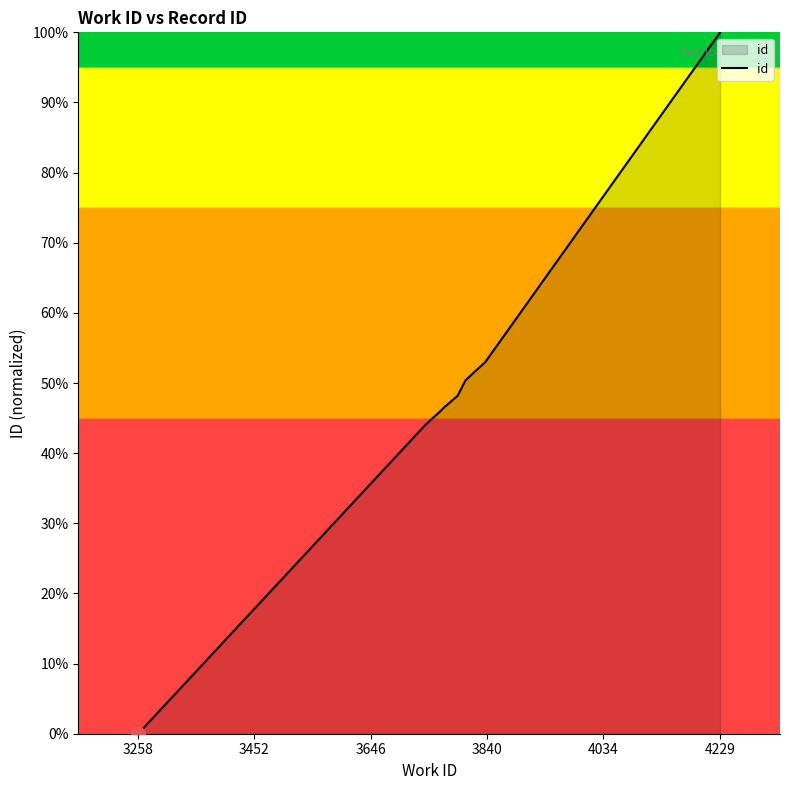

What is the difference between the maximum and minimum values?

100.0